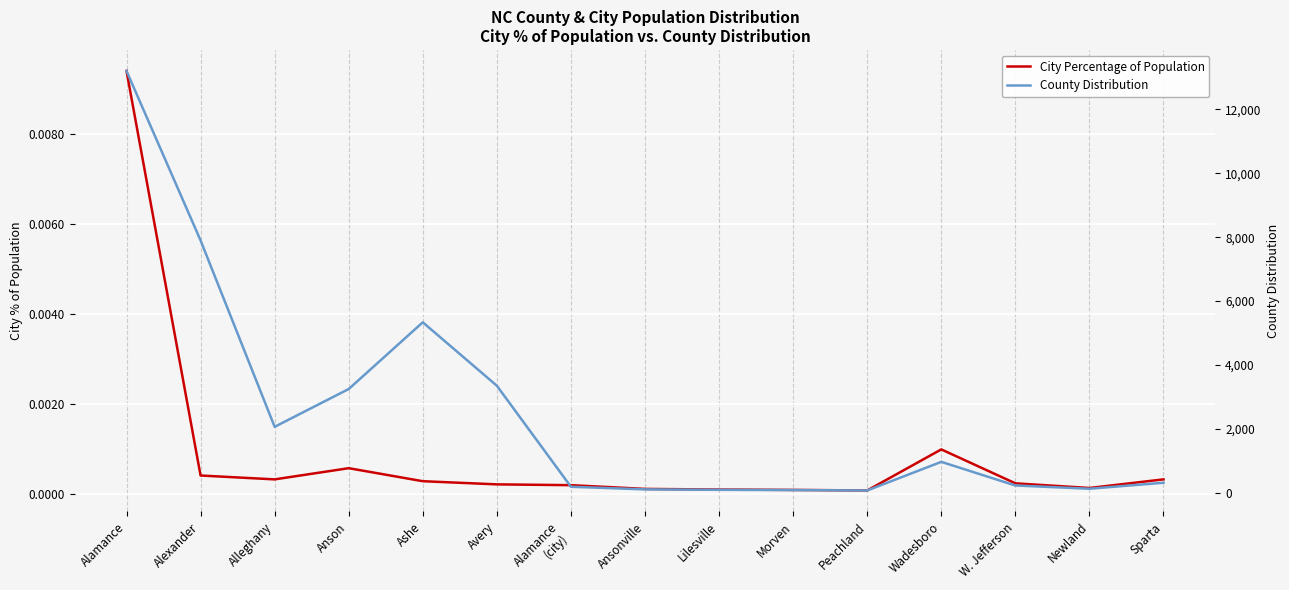

What is the label of the 11th point from the right?

Ashe